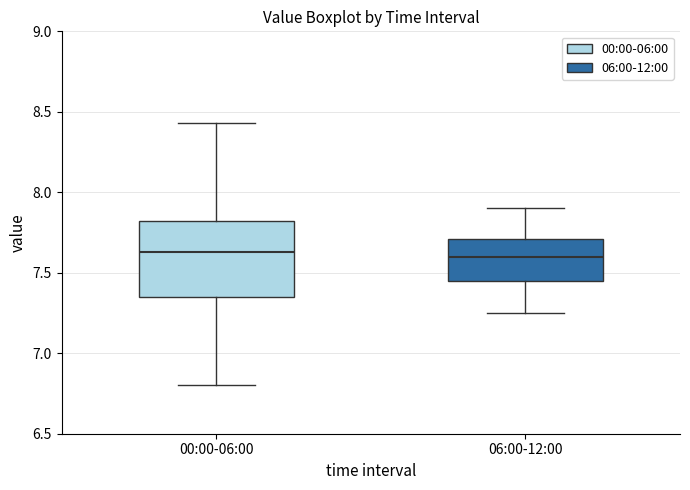

Reading left to right, read every box against the y-axis: the position of its median line, the range the box covers, and the ends of its whiskers. The values are not printed on the chart, so give them approximately, as read against the axis.

00:00-06:00: median 7.65, box 7.35 to 7.80, whiskers 6.80 to 8.45
06:00-12:00: median 7.60, box 7.45 to 7.70, whiskers 7.25 to 7.90